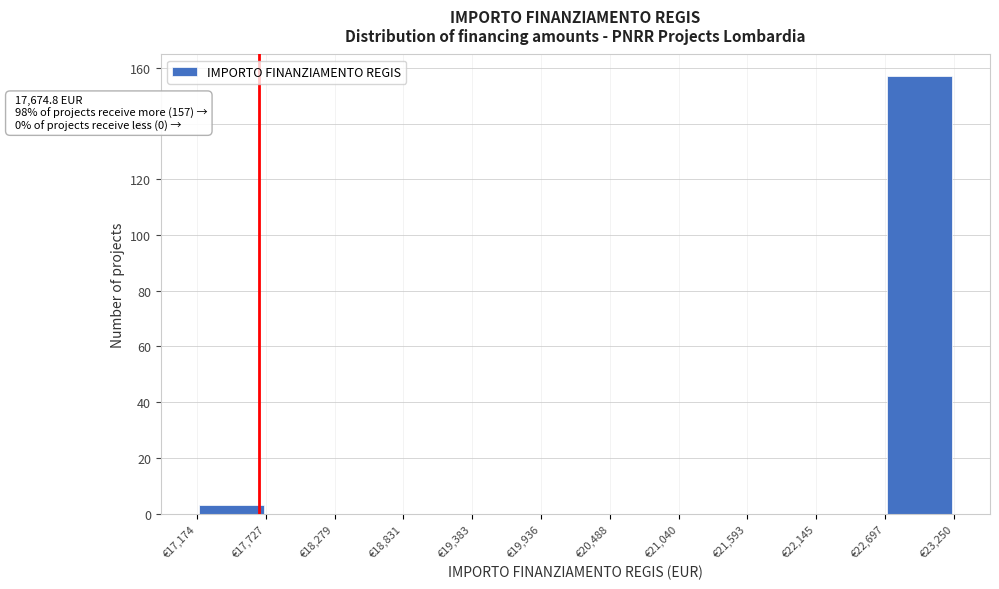

Over which range of the x-axis is the bar tallest?

22700 to 23300